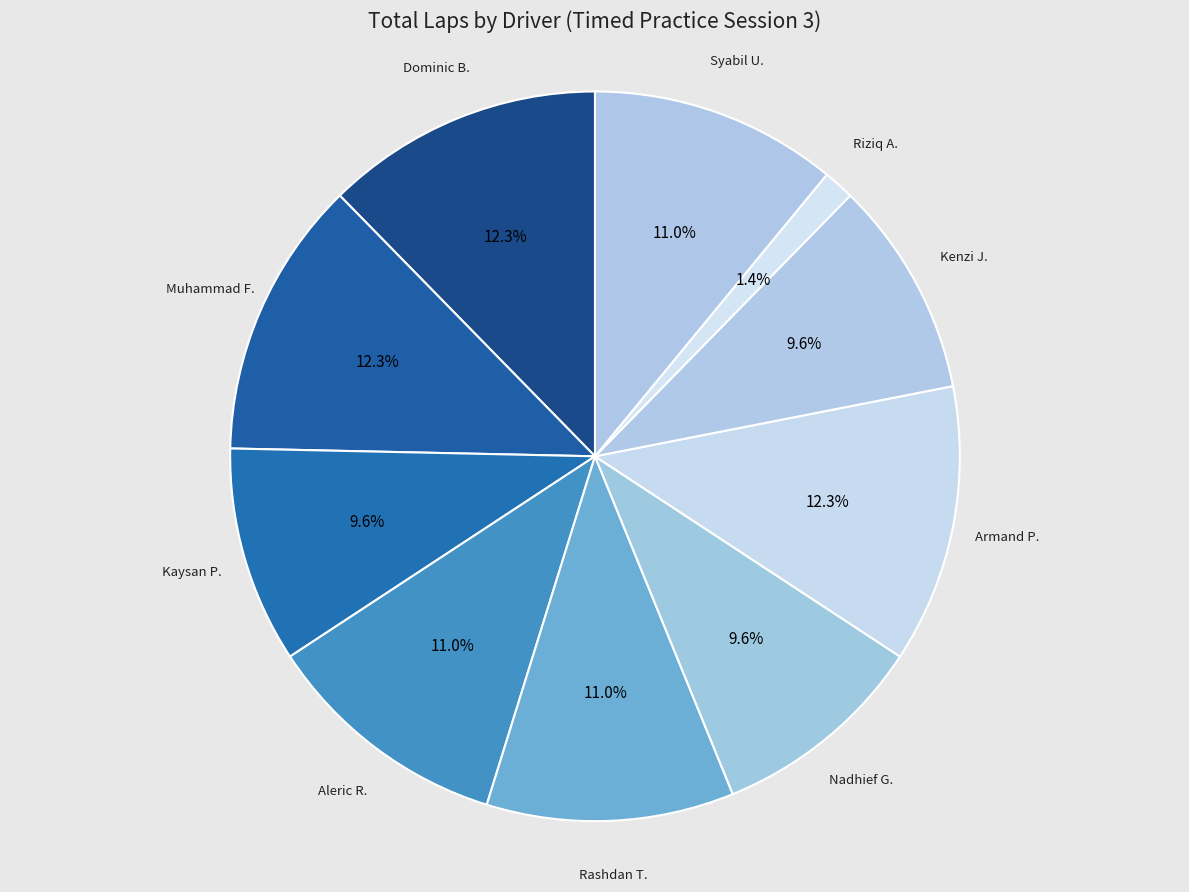

Is there a majority slice in this chart?

No